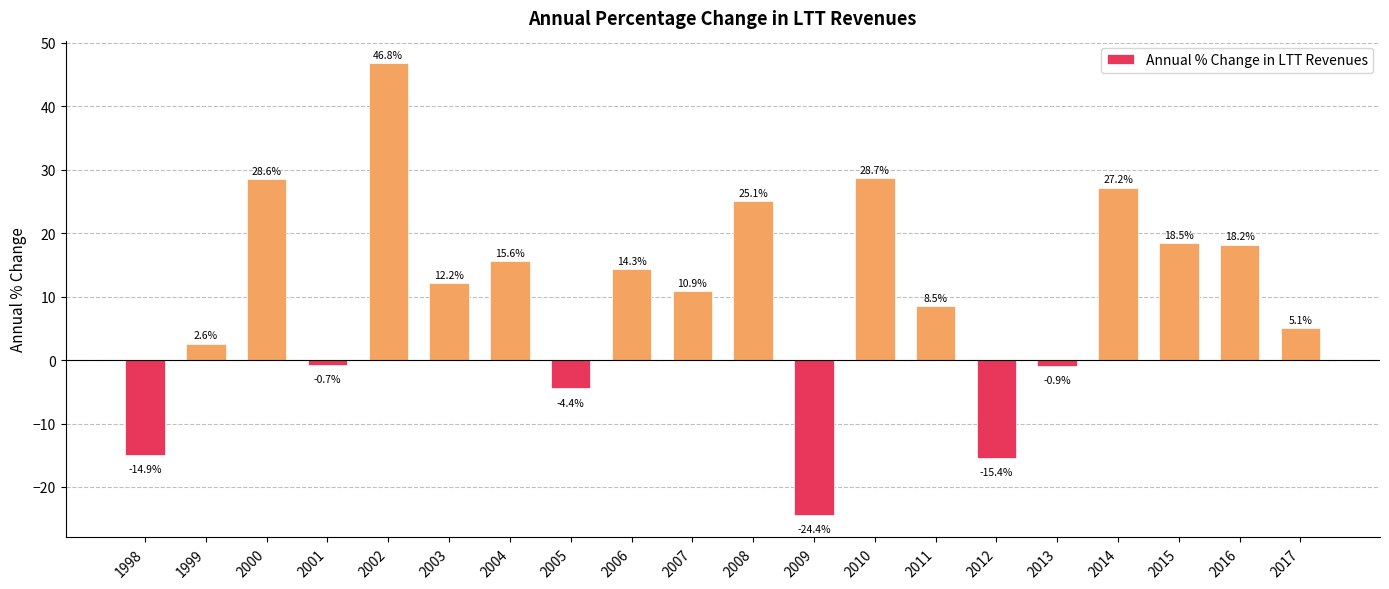

Reading left to right, transcribe all the data shown in this chart.

1998=-14.9	1999=2.6	2000=28.6	2001=-0.7	2002=46.8	2003=12.2	2004=15.6	2005=-4.4	2006=14.3	2007=10.9	2008=25.1	2009=-24.4	2010=28.7	2011=8.5	2012=-15.4	2013=-0.9	2014=27.2	2015=18.5	2016=18.2	2017=5.1